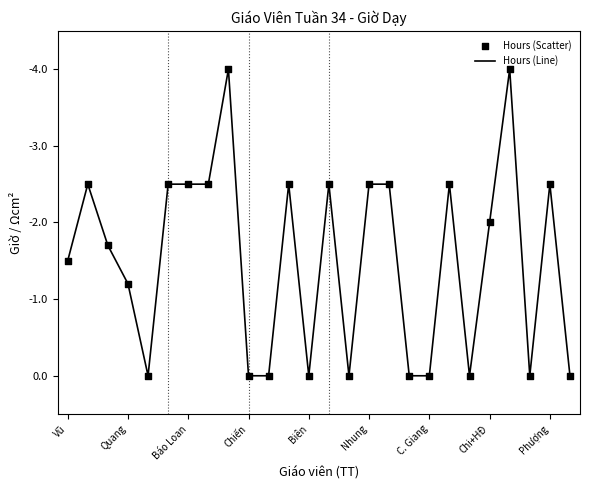

What is the smallest value displayed?

-4.0